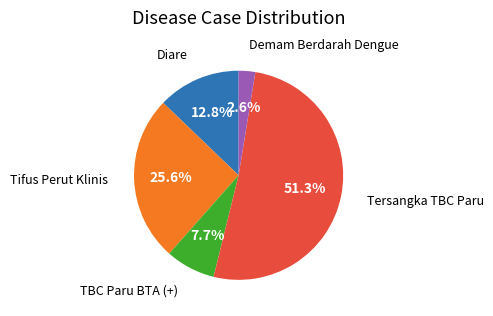

Is there any slice that represents more than half of the pie?

Yes